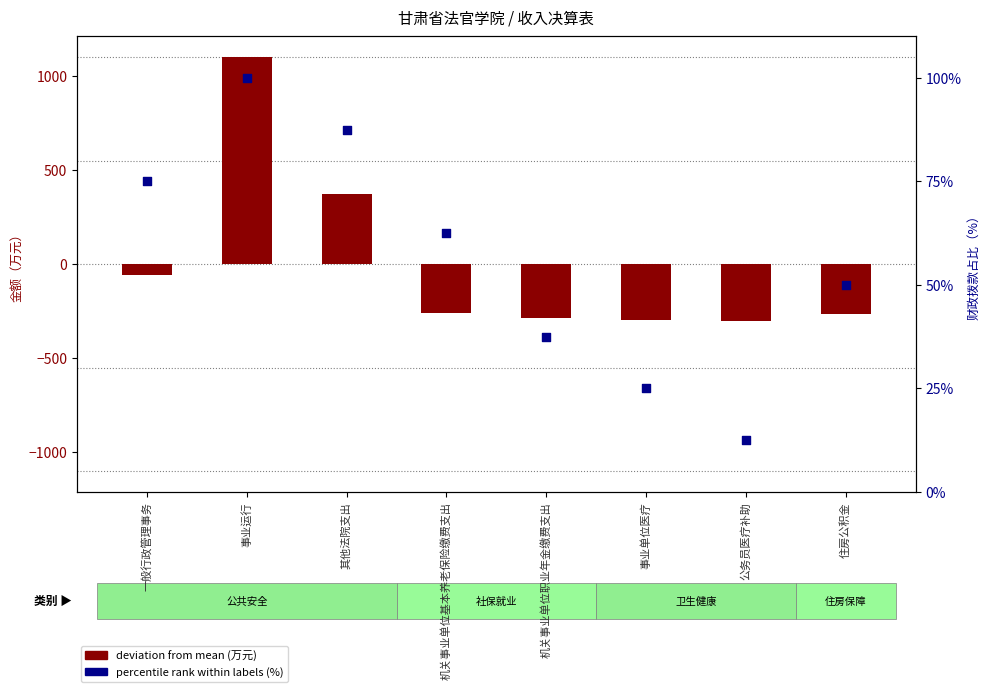

Is the value of percentile rank (%) at 机关事业单位职业年金缴费支出 greater than the value of deviation from mean (万元) at 事业单位医疗?

Yes